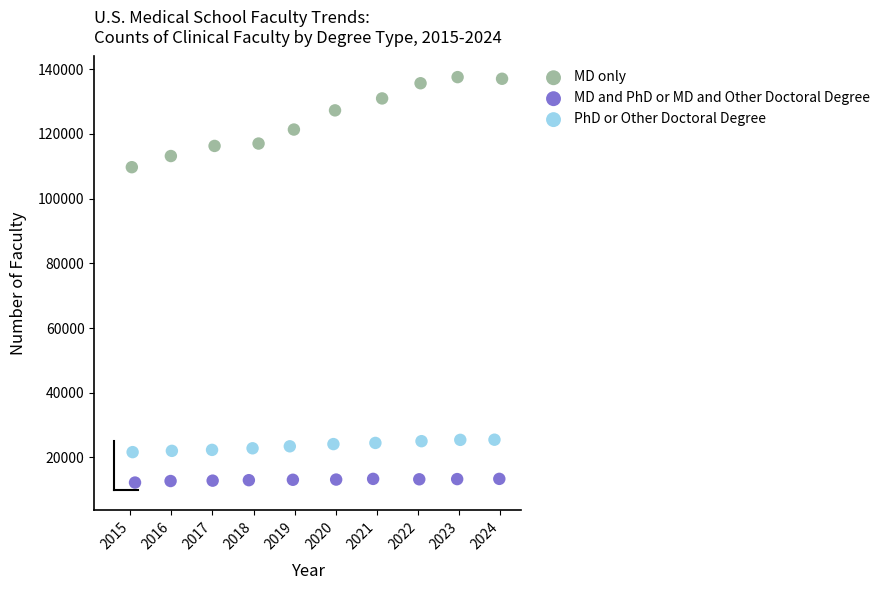

Which series reaches the maximum Y coordinate?

MD only